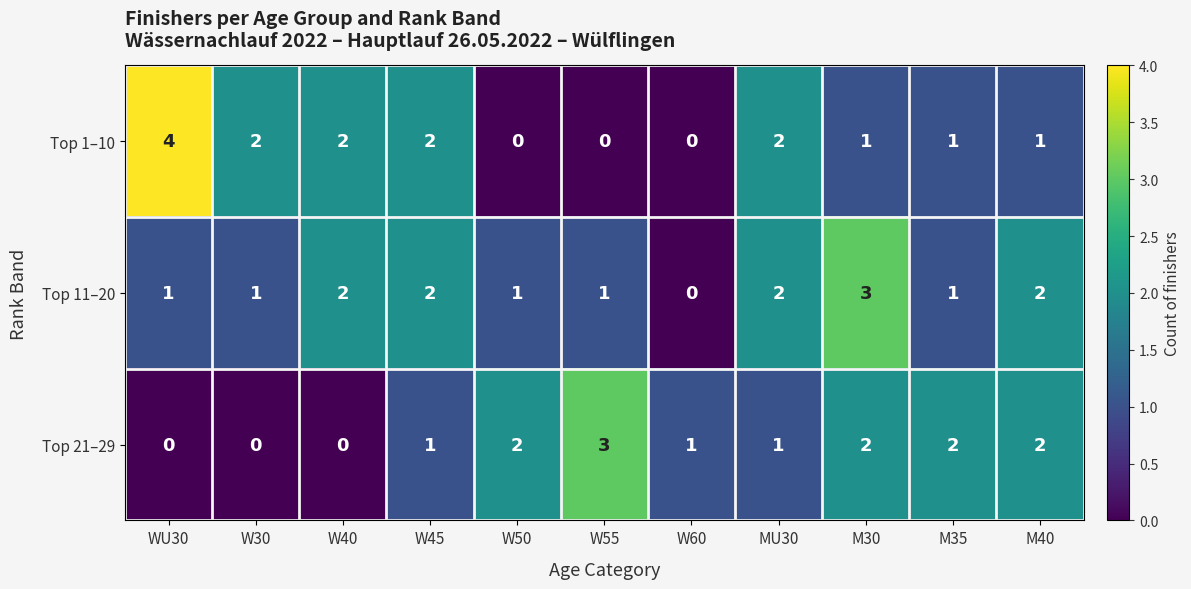

Which series has the widest spread of values?

Top 1–10